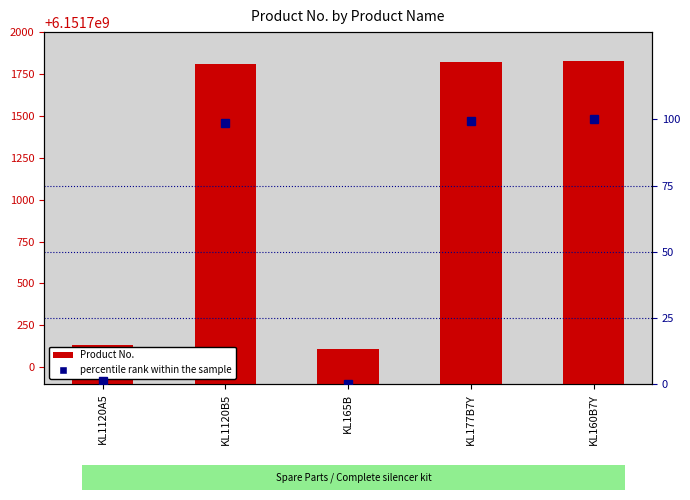

Read the Product No. value at KL160B7Y.

6151701830.0